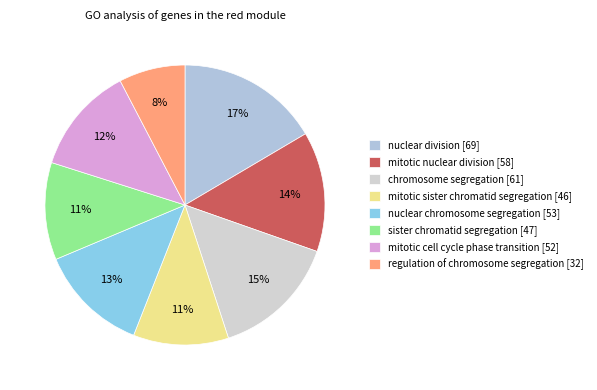

Count the number of slices in the pie.

8